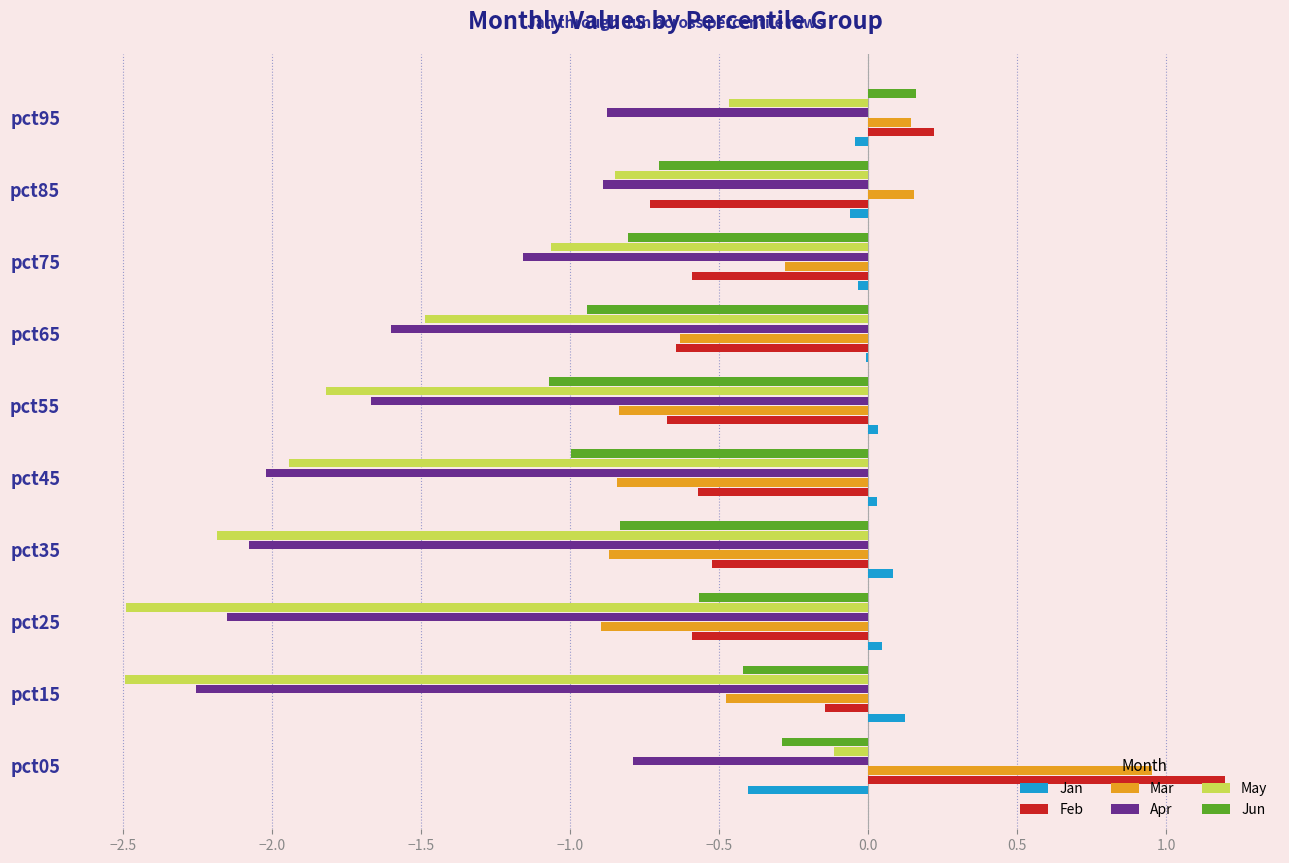

Reading left to right, transcribe all the data shown in this chart.

Jan: -0.4	0.1	0.0	0.1	0.0	0.0	-0.0	-0.0	-0.1	-0.0
Feb: 1.2	-0.1	-0.6	-0.5	-0.6	-0.7	-0.6	-0.6	-0.7	0.2
Mar: 1.0	-0.5	-0.9	-0.9	-0.8	-0.8	-0.6	-0.3	0.2	0.1
Apr: -0.8	-2.3	-2.2	-2.1	-2.0	-1.7	-1.6	-1.2	-0.9	-0.9
May: -0.1	-2.5	-2.5	-2.2	-1.9	-1.8	-1.5	-1.1	-0.9	-0.5
Jun: -0.3	-0.4	-0.6	-0.8	-1.0	-1.1	-0.9	-0.8	-0.7	0.2